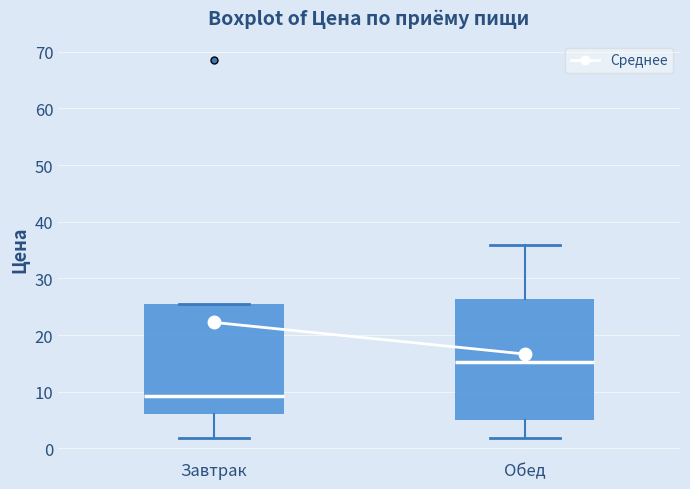

Reading left to right, transcribe this box plot: for each box, give where its median line is, the range the box spans, and where its two whiskers end, as read against the y-axis. The values are not printed on the chart, so give them approximately, as read against the axis.

Завтрак: median 9, box 6 to 26, whiskers 2 to 26
Обед: median 15, box 5 to 26, whiskers 2 to 36